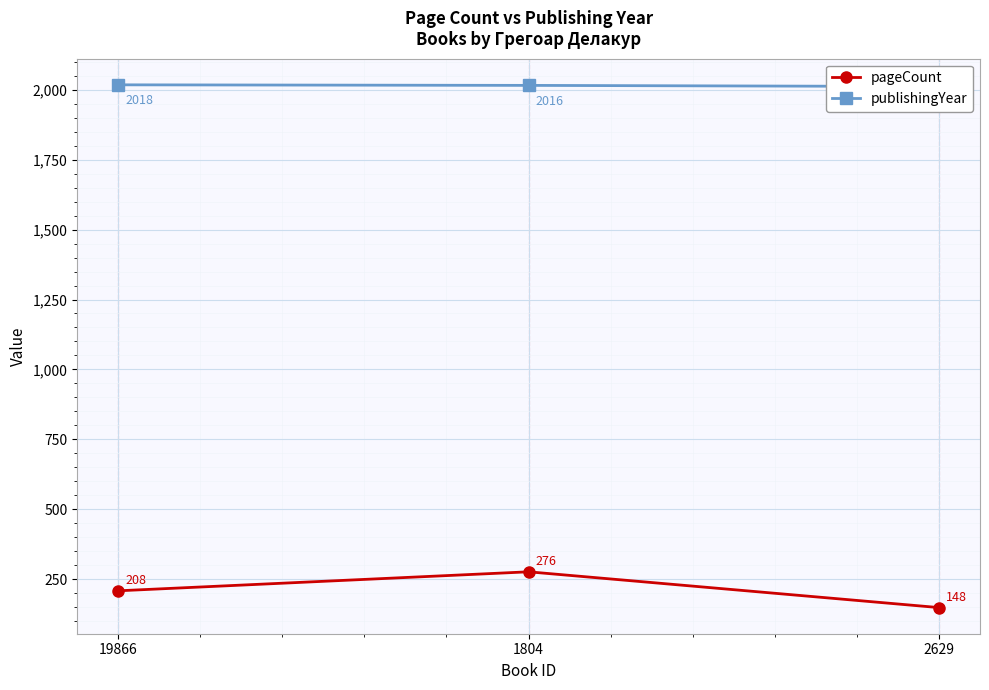

At which category is the sum across all series the highest?

1804